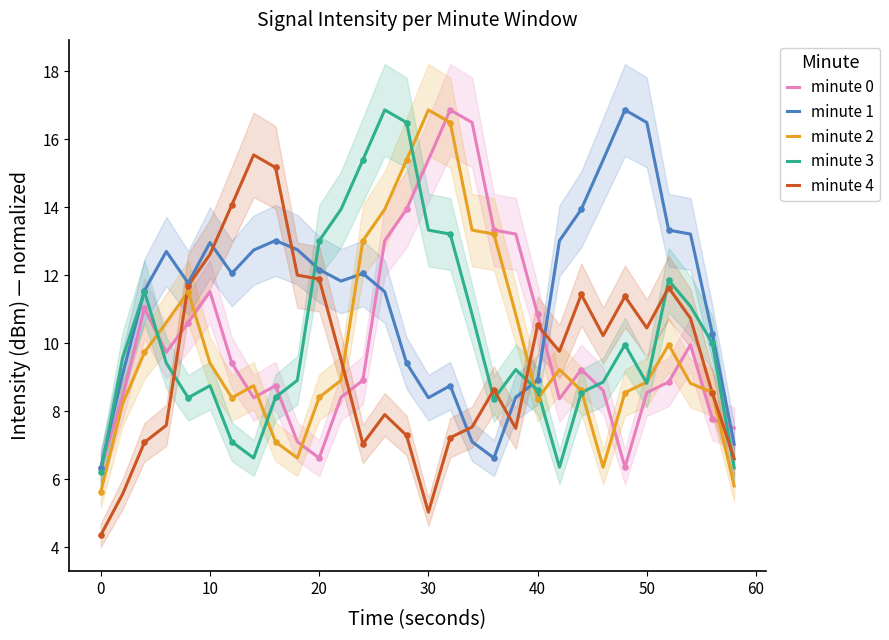

Which series has the widest spread of Y values?

minute 2